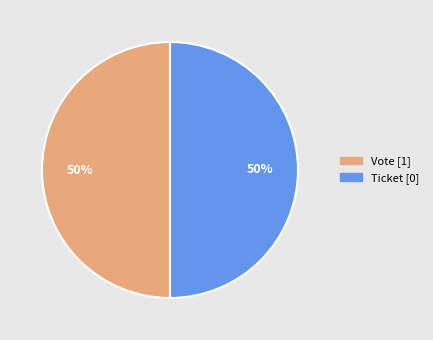

To the nearest percent, what is the average slice percentage?

50%